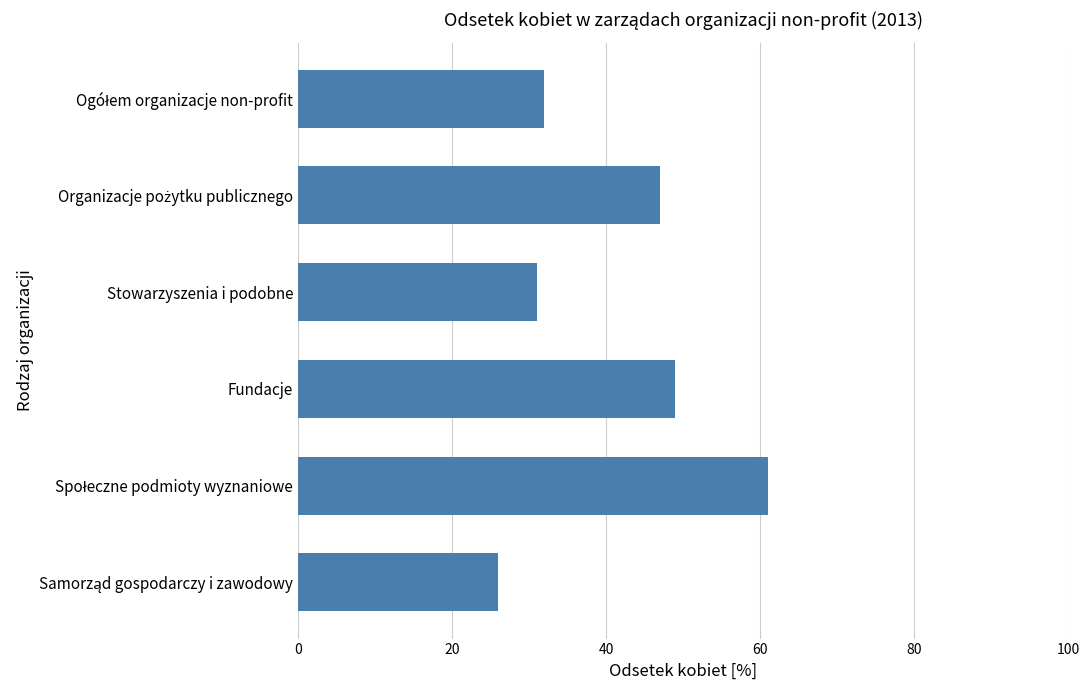

The value at Fundacje is 64. True or false?

False